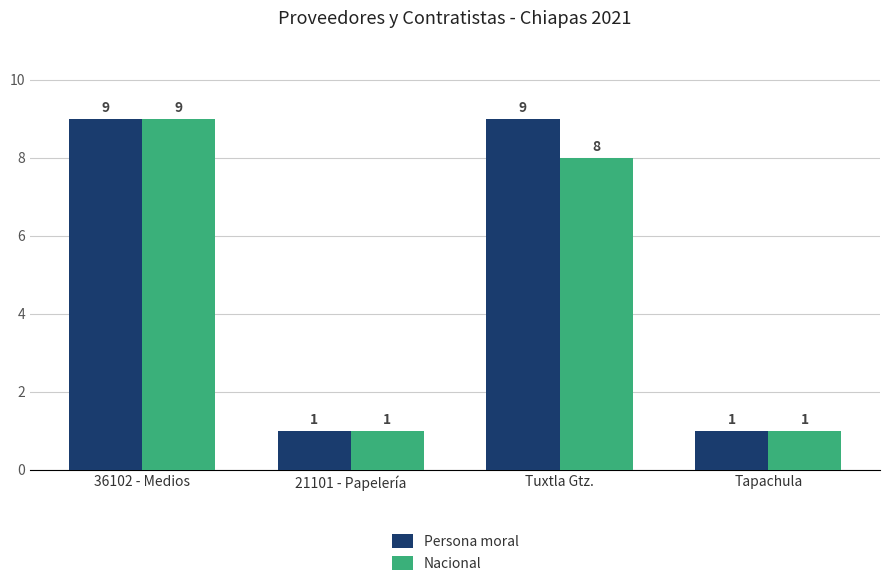

What is the difference between the second highest and minimum values in the Persona moral series?

8